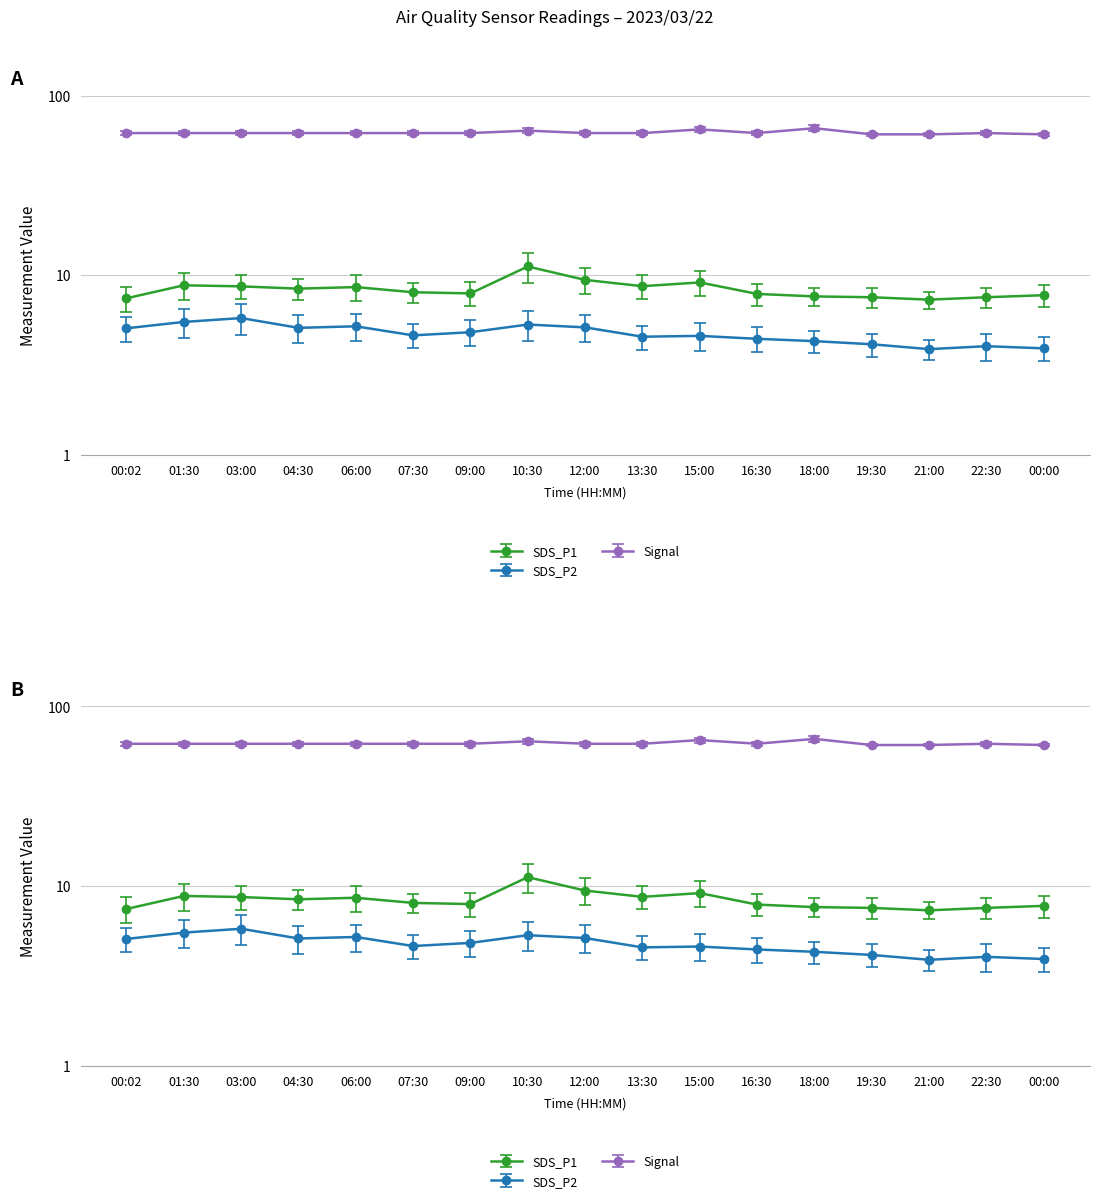

Is the value of SDS_P1 at 09:00 greater than the value of SDS_P2 at 07:30?

Yes